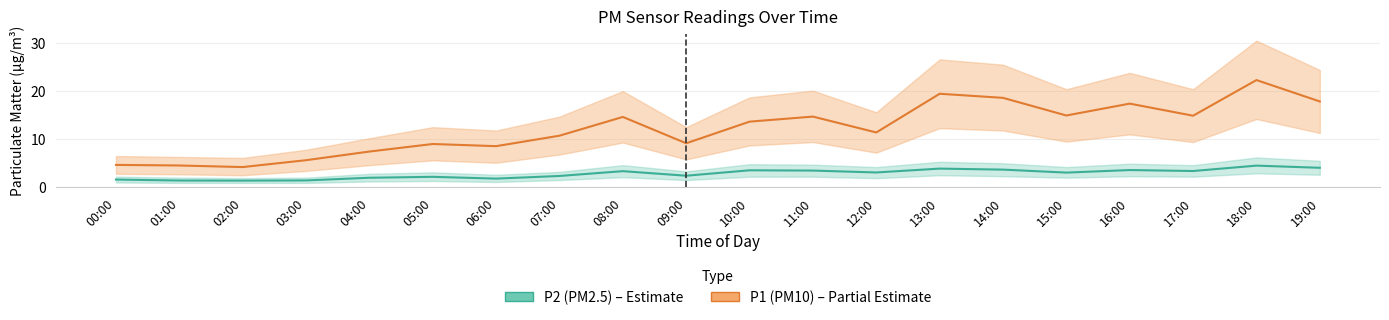

At which category does the chart reach its peak across all series?

18:00